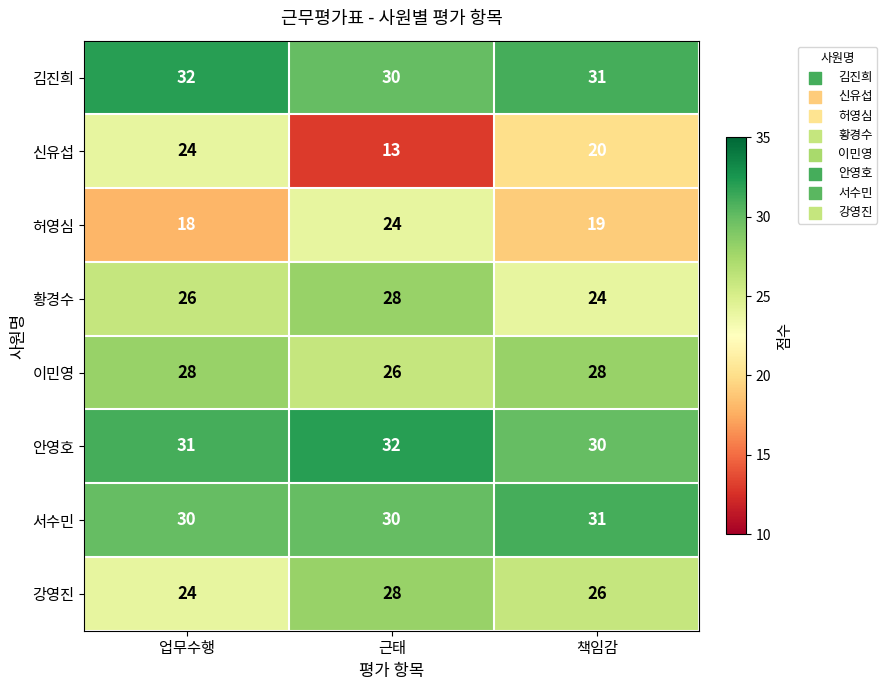

At how many categories does at least one series exceed 17?

3